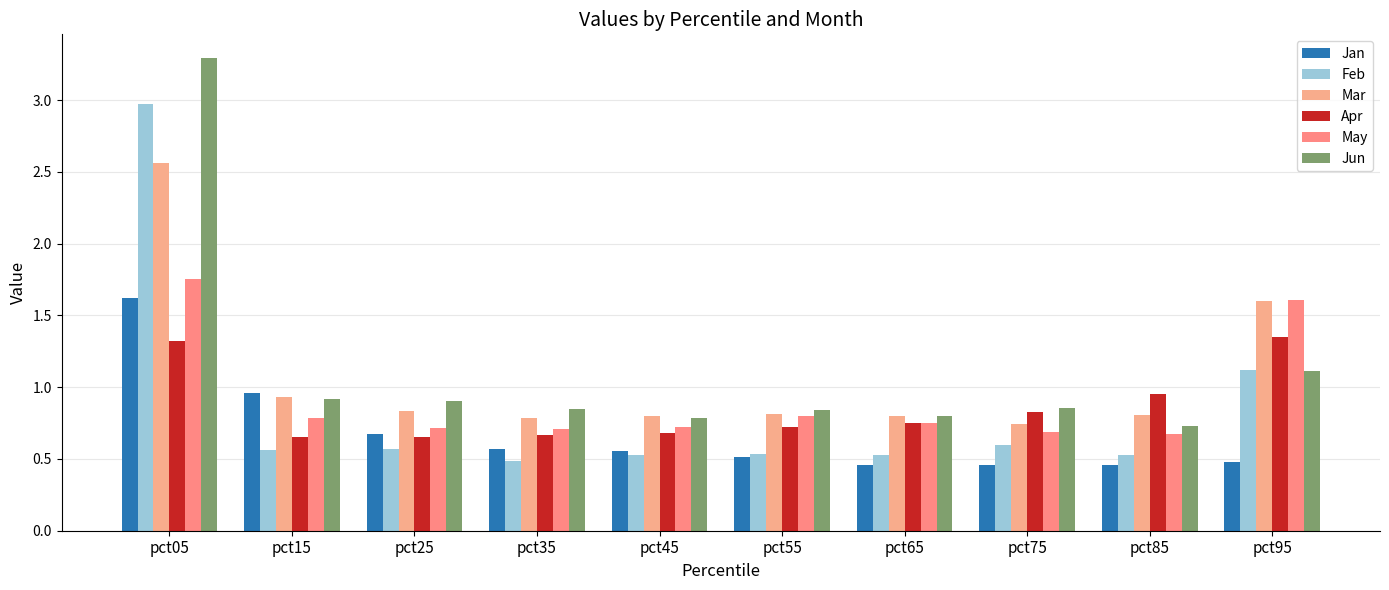

Is it true that May equals 0.8 at pct65?

True